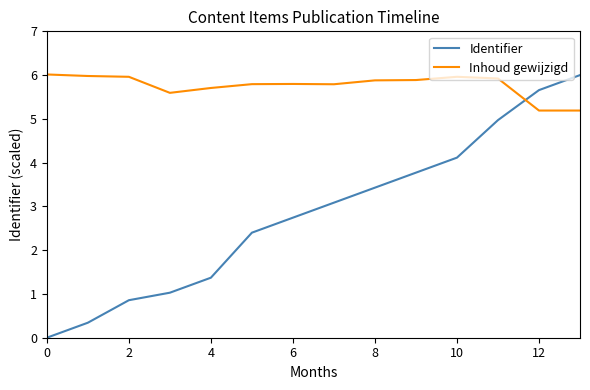

Which series has the largest total across all categories?

Inhoud gewijzigd